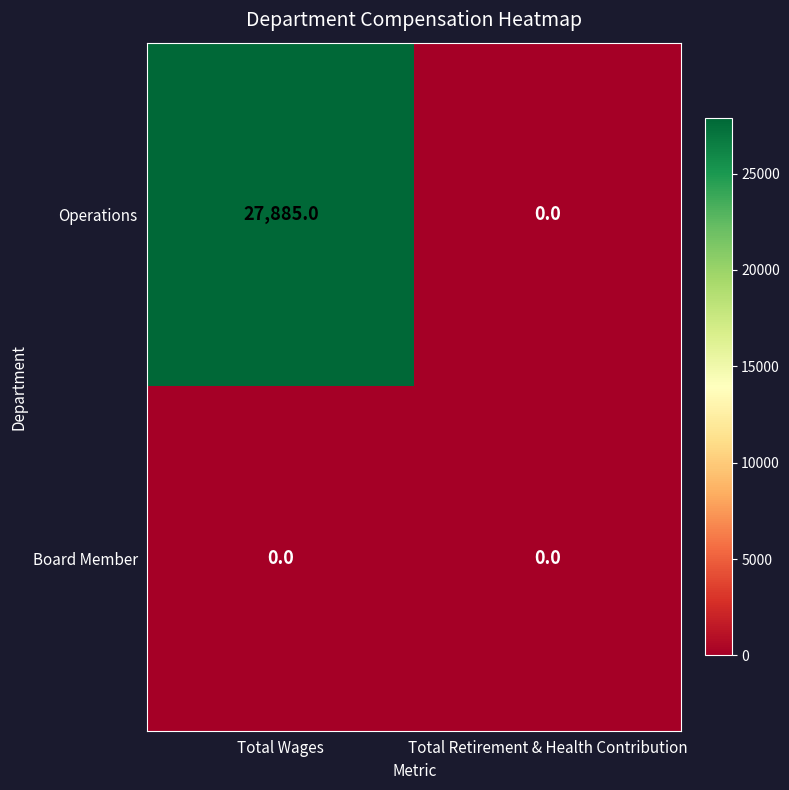

Reading left to right, list all the values displayed in this chart.

Operations: Total Wages=27885	Total Retirement & Health Contribution=0
Board Member: Total Wages=0	Total Retirement & Health Contribution=0